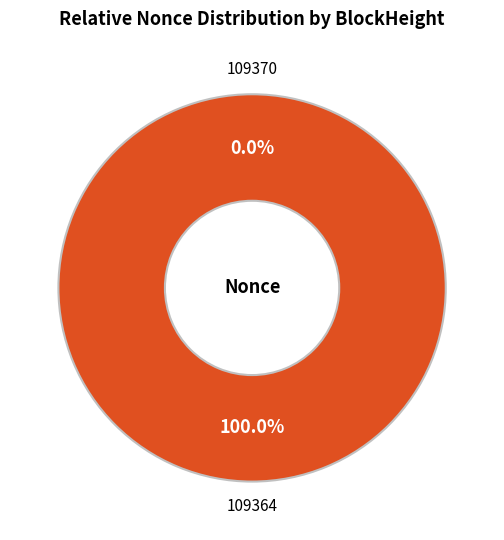

The 109370 slice represents 14% of the pie. True or false?

False